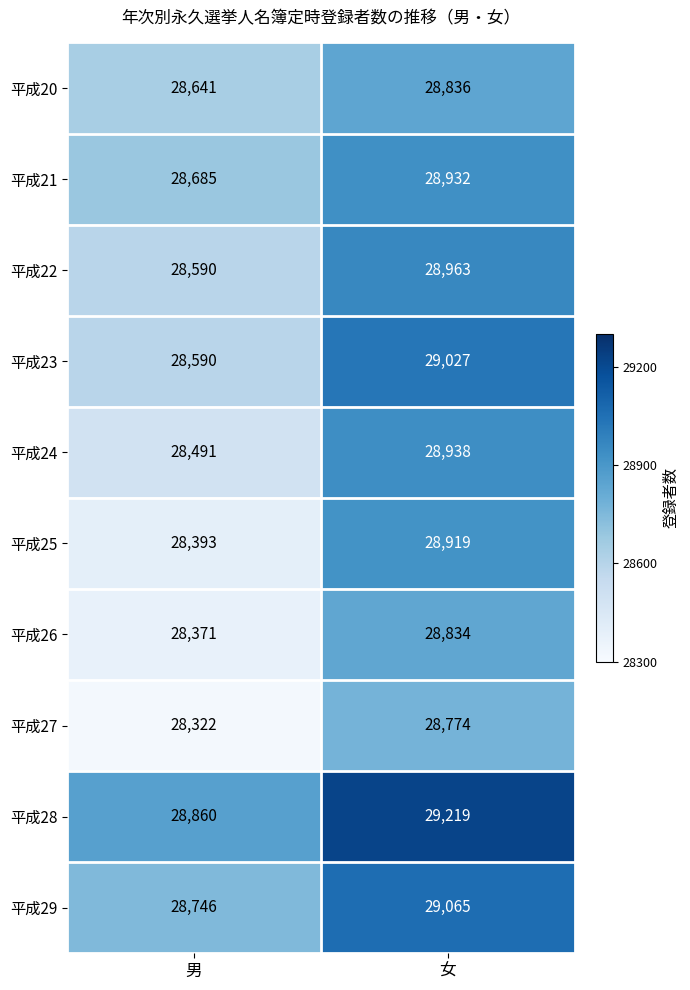

Rank the series at 女 from highest to lowest value.

平成28, 平成29, 平成23, 平成22, 平成24, 平成21, 平成25, 平成20, 平成26, 平成27